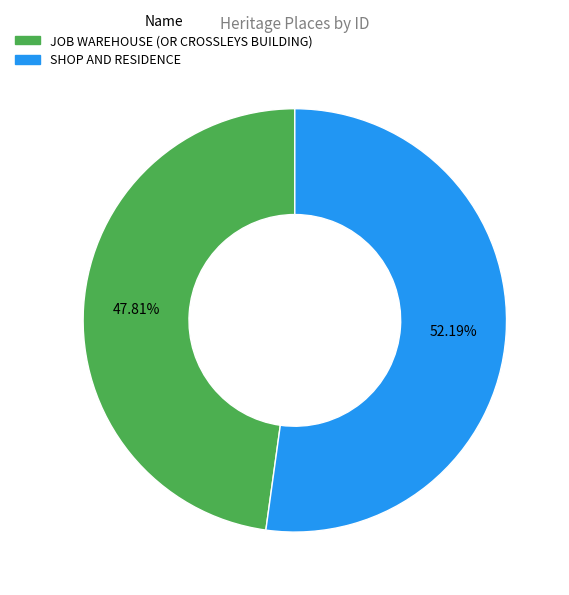

Rank the categories by value from highest to lowest.

SHOP AND RESIDENCE, JOB WAREHOUSE (OR CROSSLEYS BUILDING)